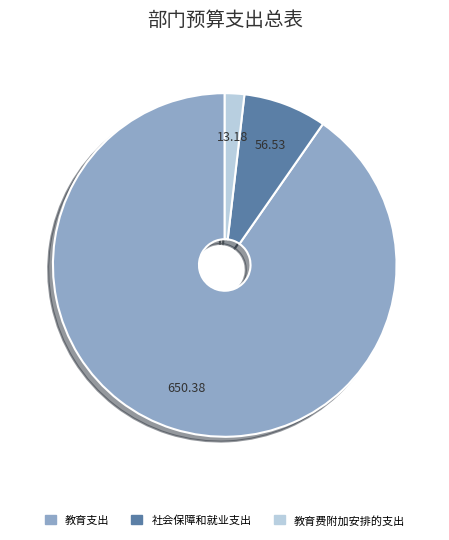

Which slice represents more than half of the pie?

教育支出